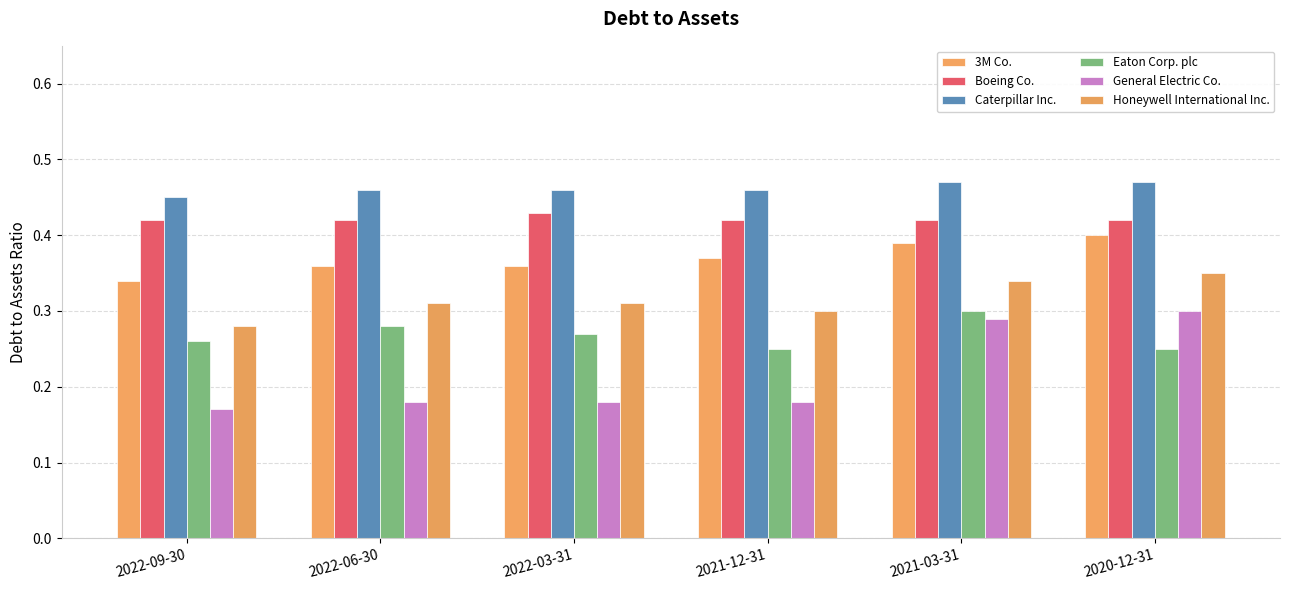

How many categories are shown in the chart?

6